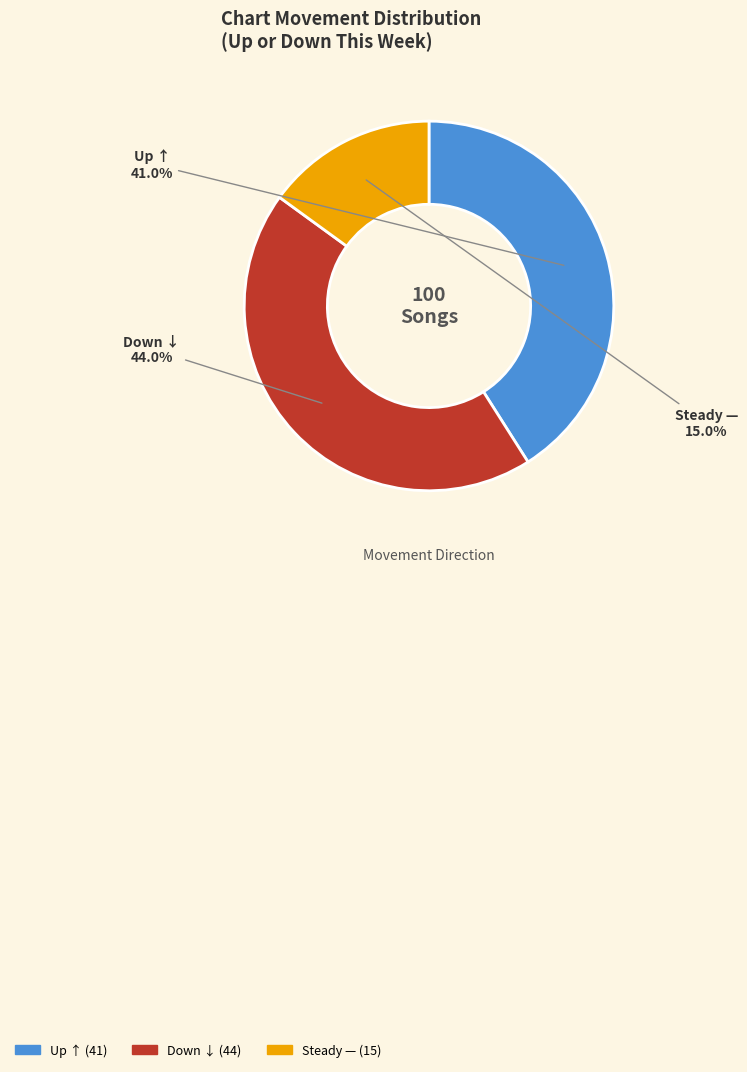

Does any single category account for the majority?

No